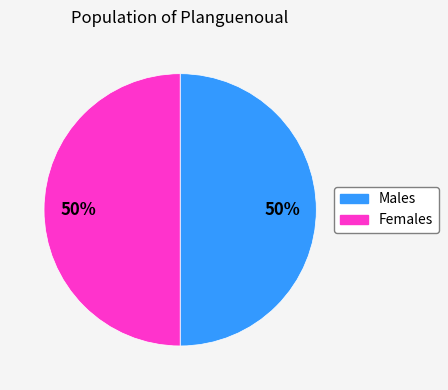

How many segments does this pie chart have?

2